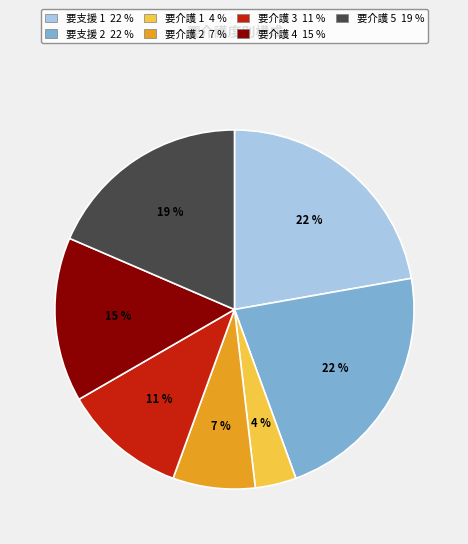

Is it true that 要支援 2 22 % is 28% of the pie?

False